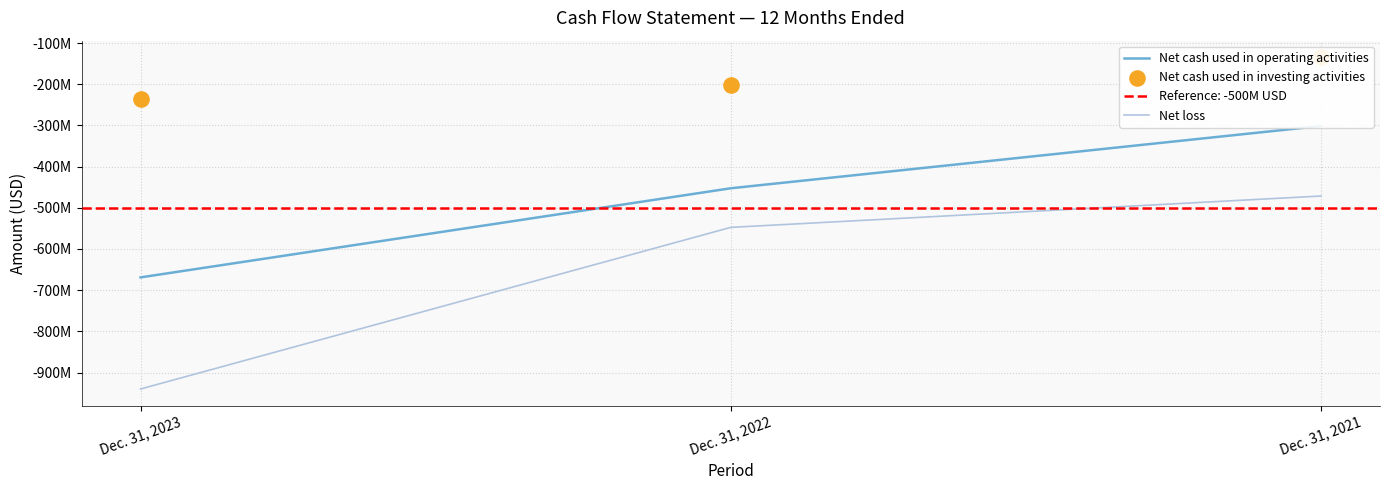

Which series has the widest spread of Y values?

Net loss